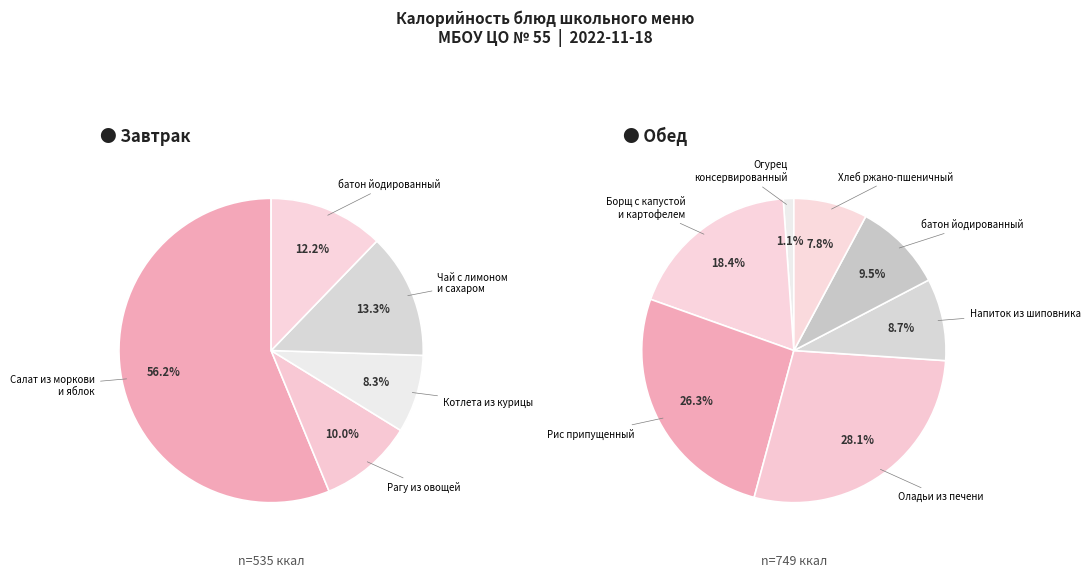

What is the smallest slice in the pie chart?

Огурец консервированный